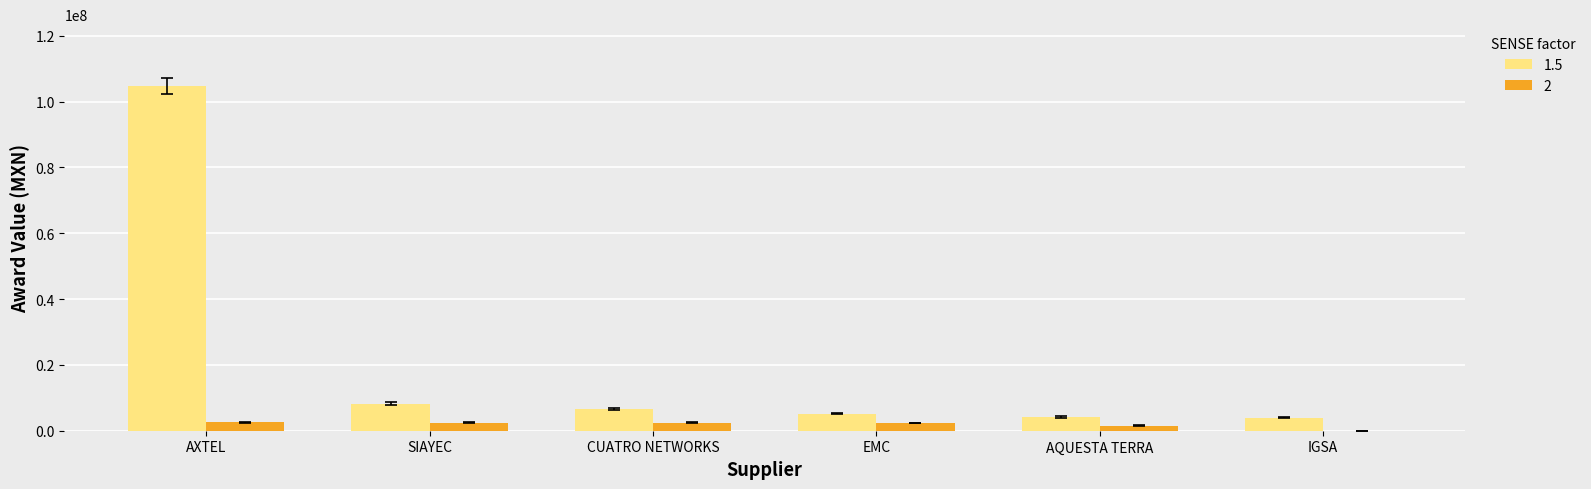

At which category is the sum across all series the highest?

AXTEL